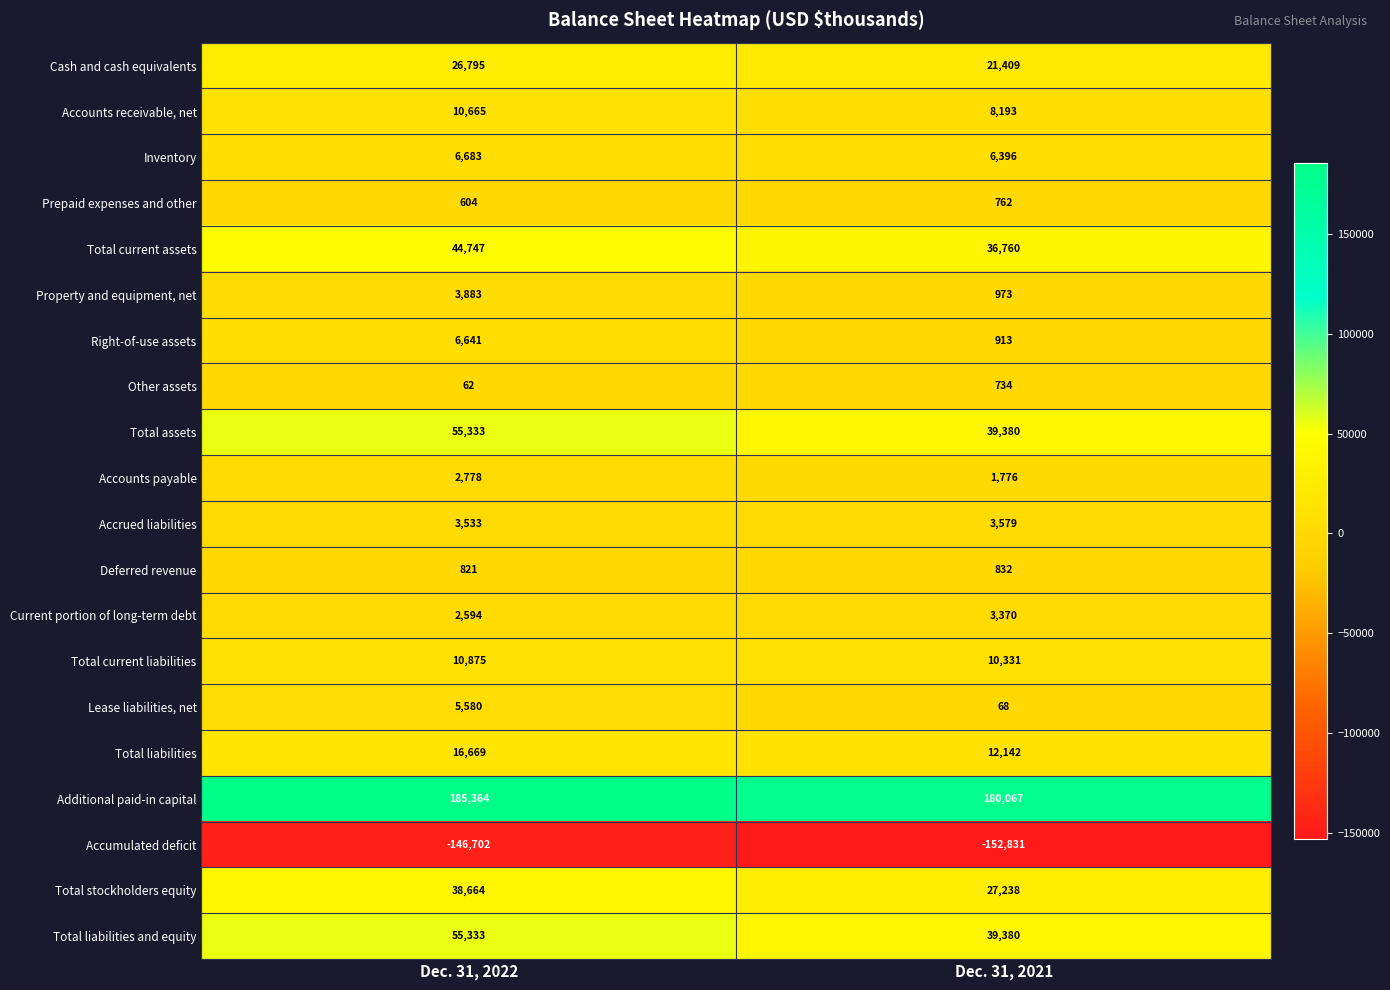

What value does the Total liabilities series have at Dec. 31, 2022, to the nearest 100?

16700